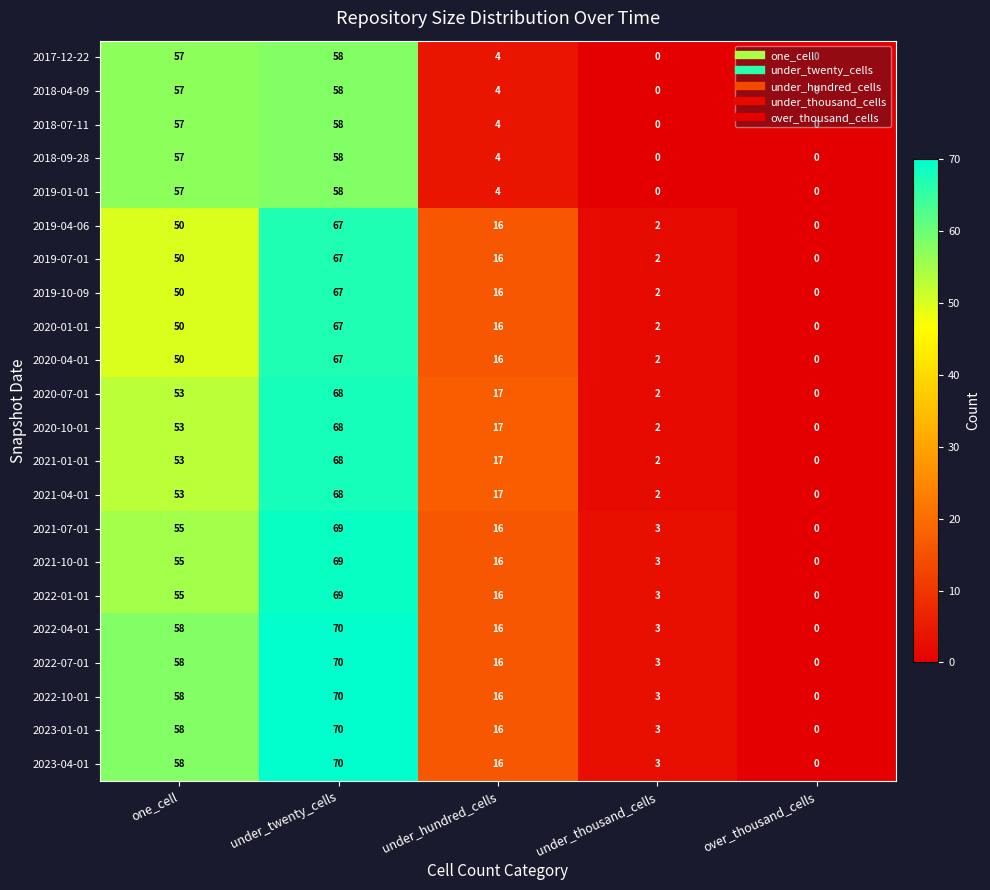

Which label corresponds to the largest value in the chart?

under_twenty_cells